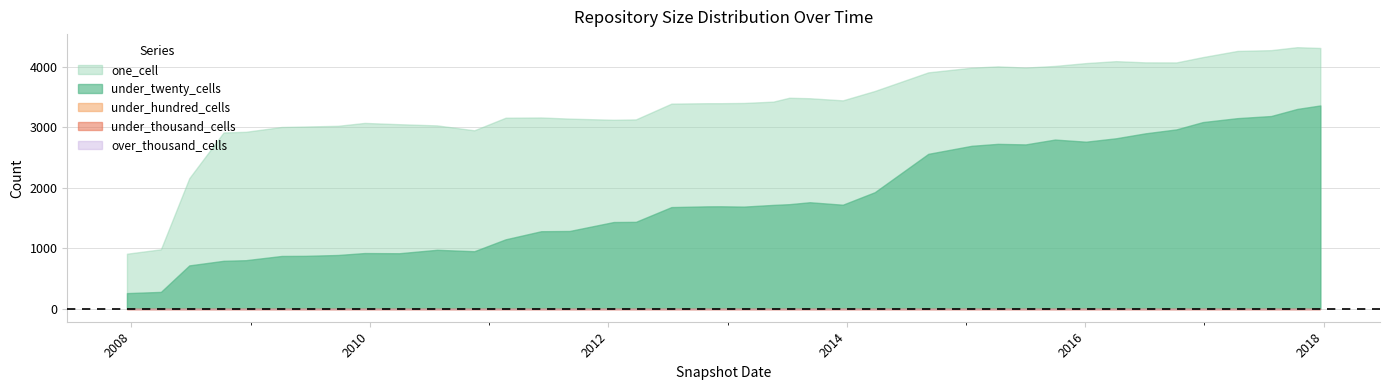

Does the chart have visible grid lines?

Yes